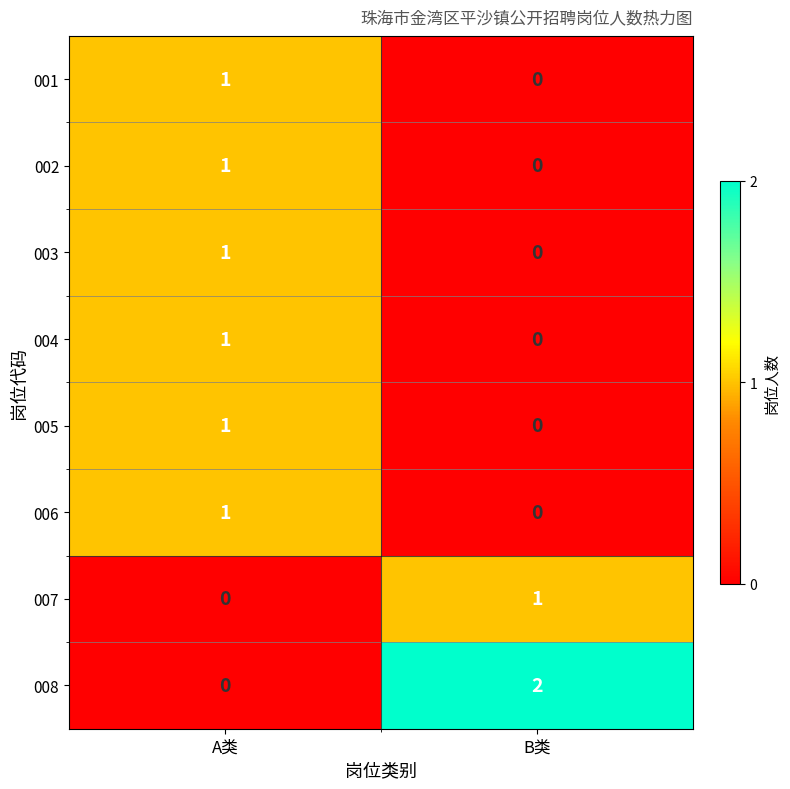

Which series changed the most between A类 and B类?

008